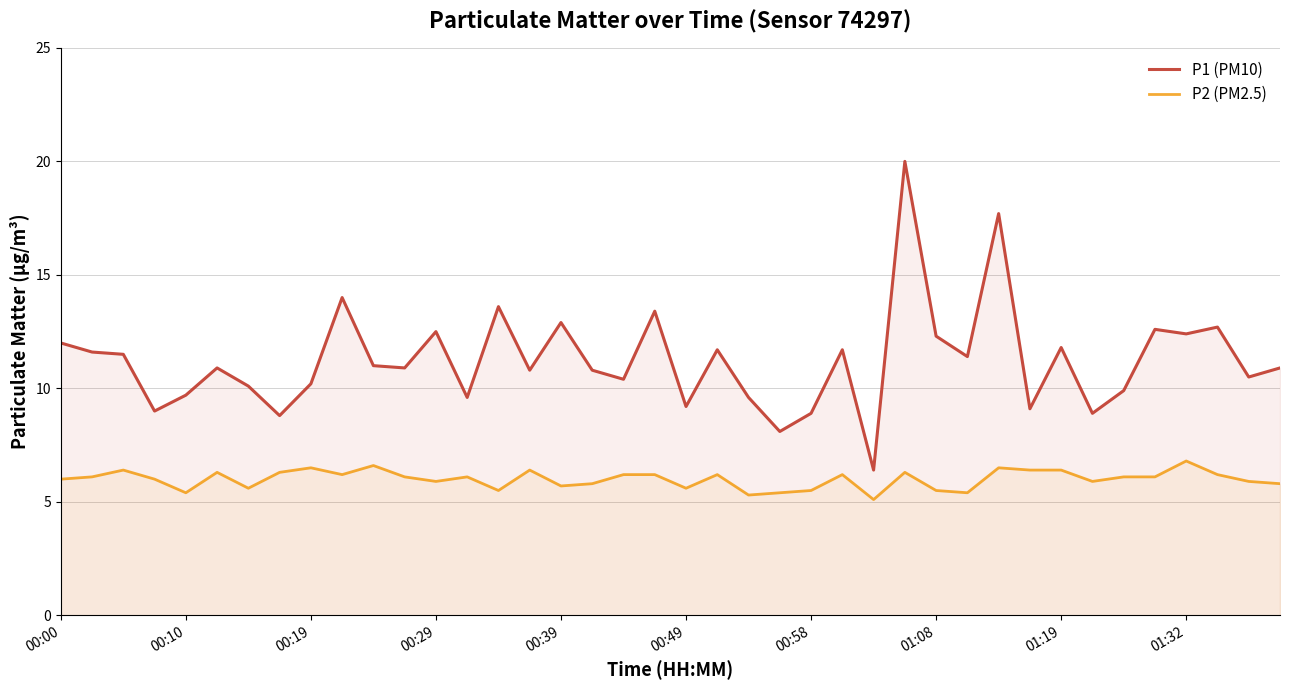

What are all the series names shown in the legend?

P1 (PM10), P2 (PM2.5)